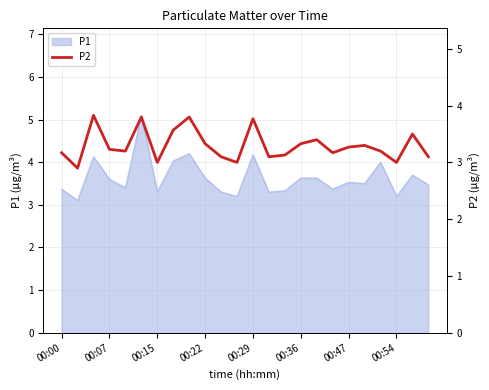

What is the difference between the maximum and minimum values?

0.9